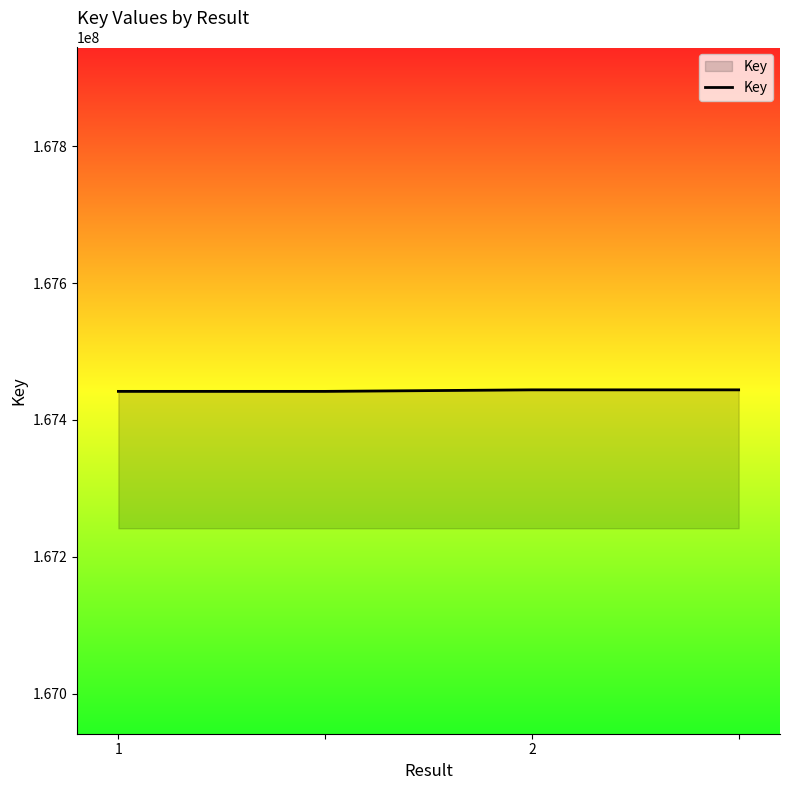

True or false: there are more than 1 points higher than both neighbors.

False